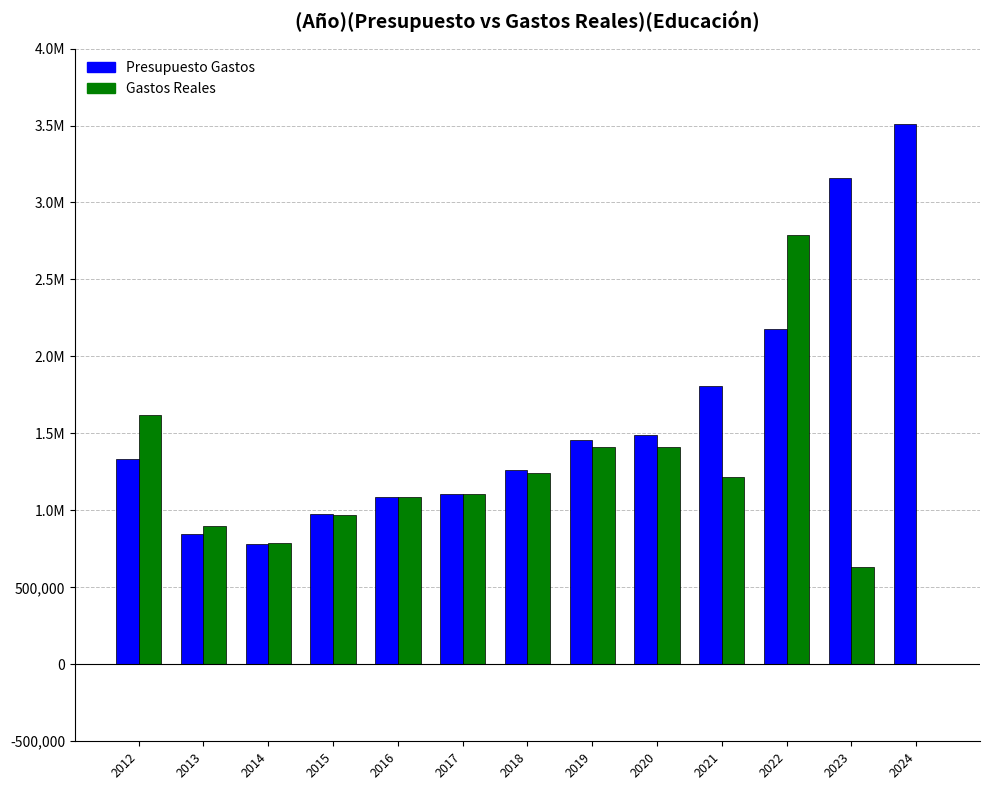

The value of Gastos Reales at 2022 is 2786865.6. True or false?

True